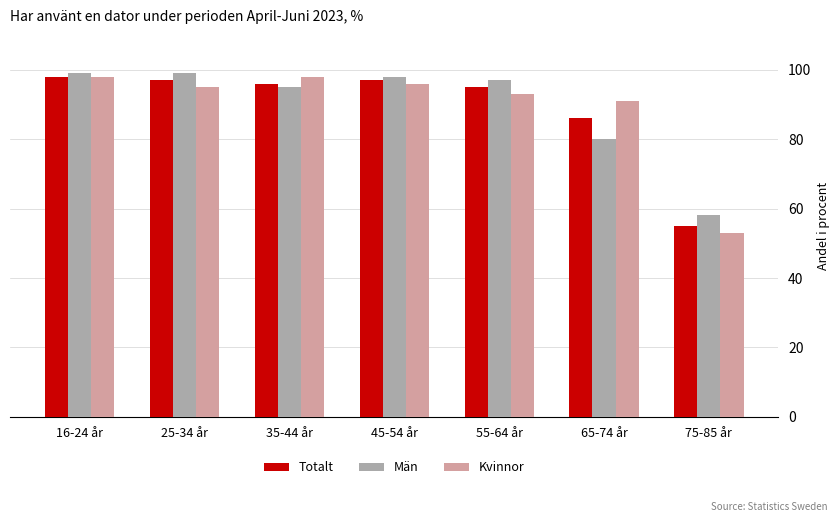

Are the bars horizontal?

No